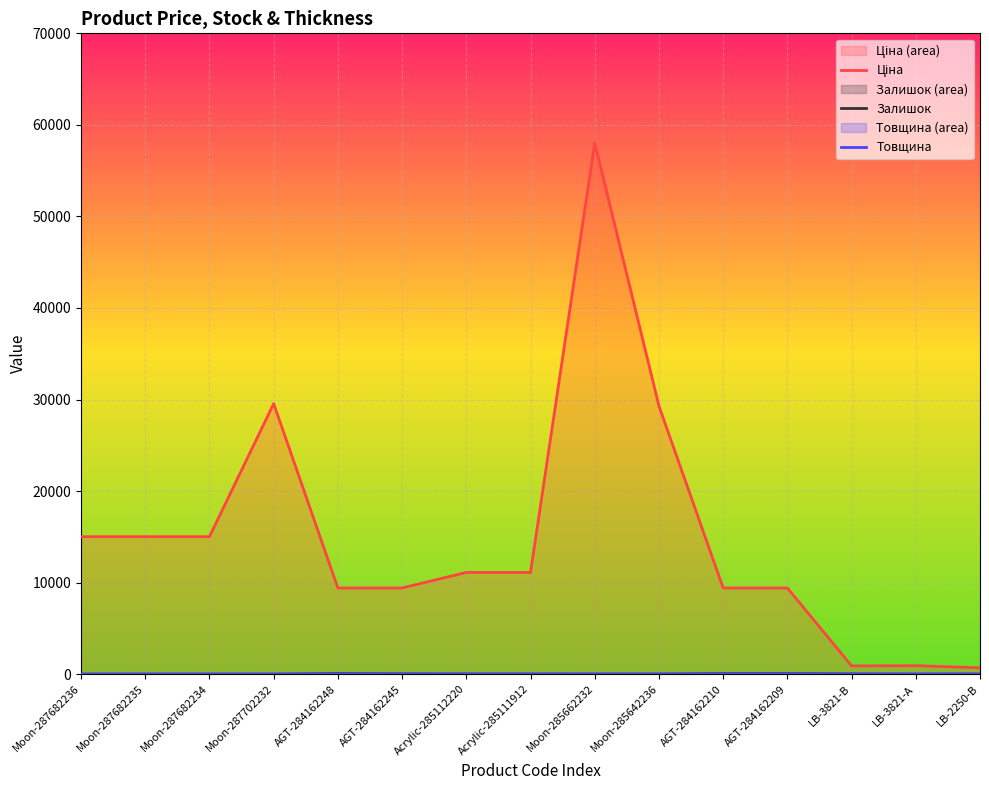

What is the sum of all Ціна values?

224366.1